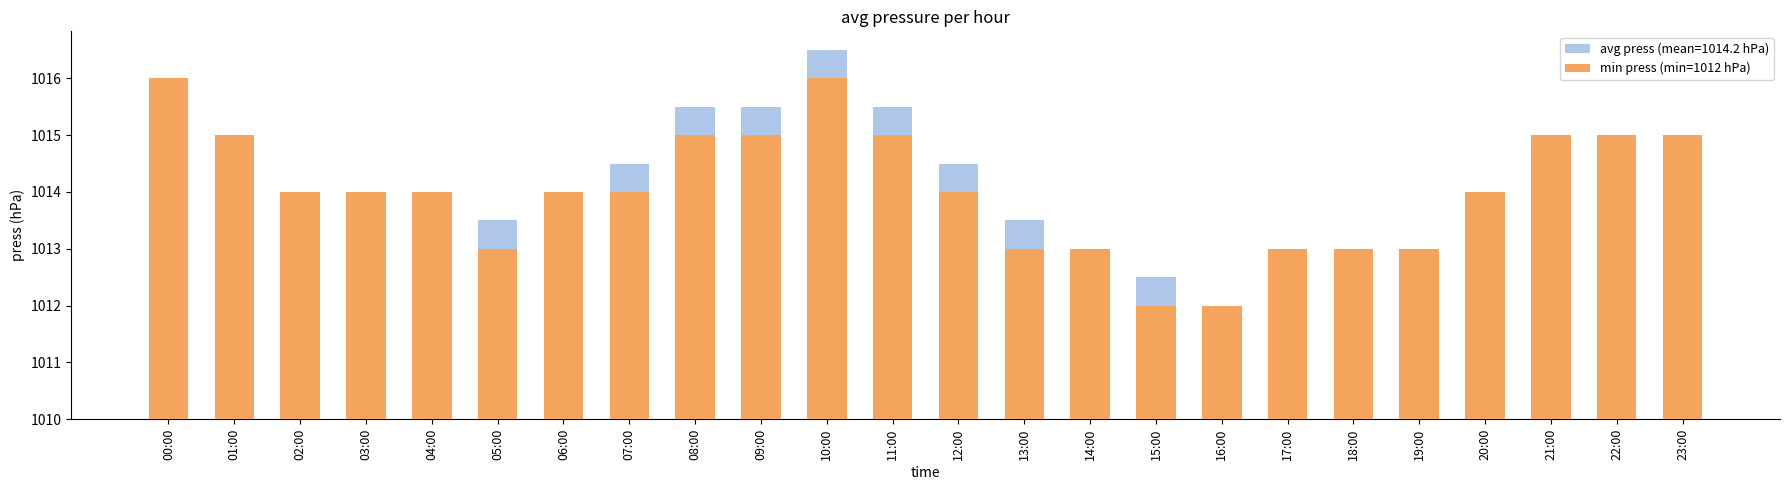

What is the sum of the values at 03:00 and 15:00?

6